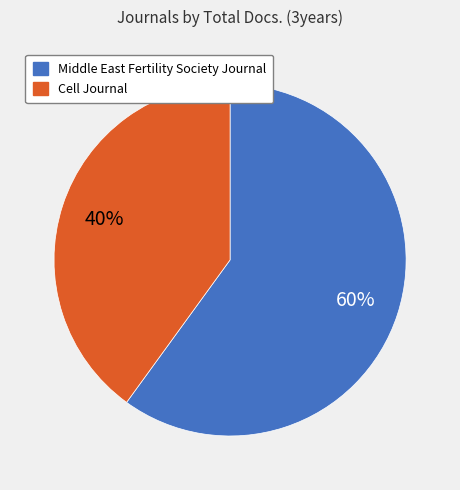

Count the number of slices in the pie.

2